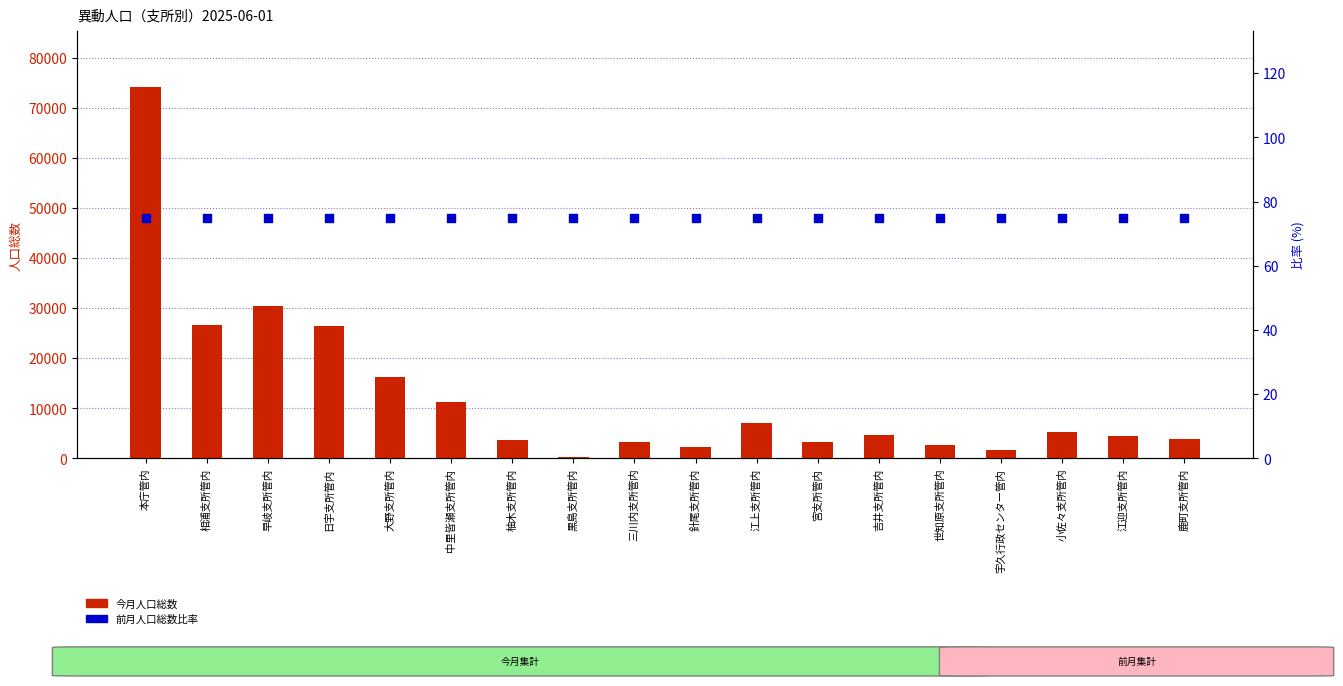

What is the total value across all series at 日宇支所管内?

26471